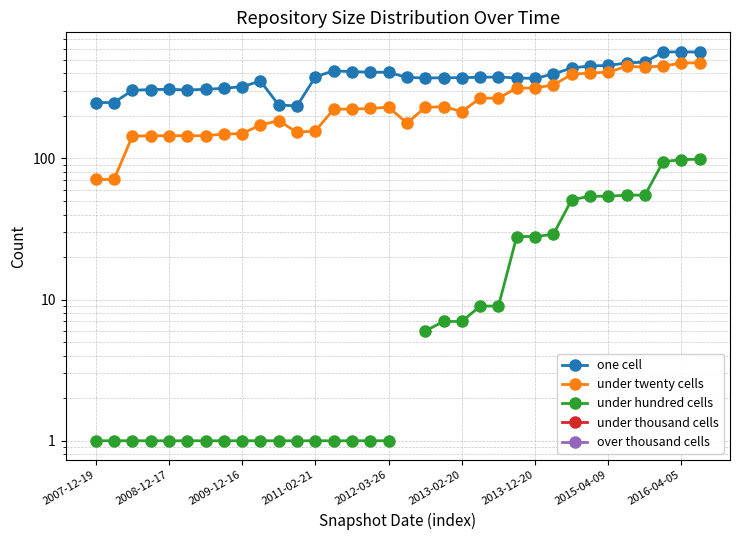

What are all the series names shown in the legend?

one cell, under twenty cells, under hundred cells, under thousand cells, over thousand cells